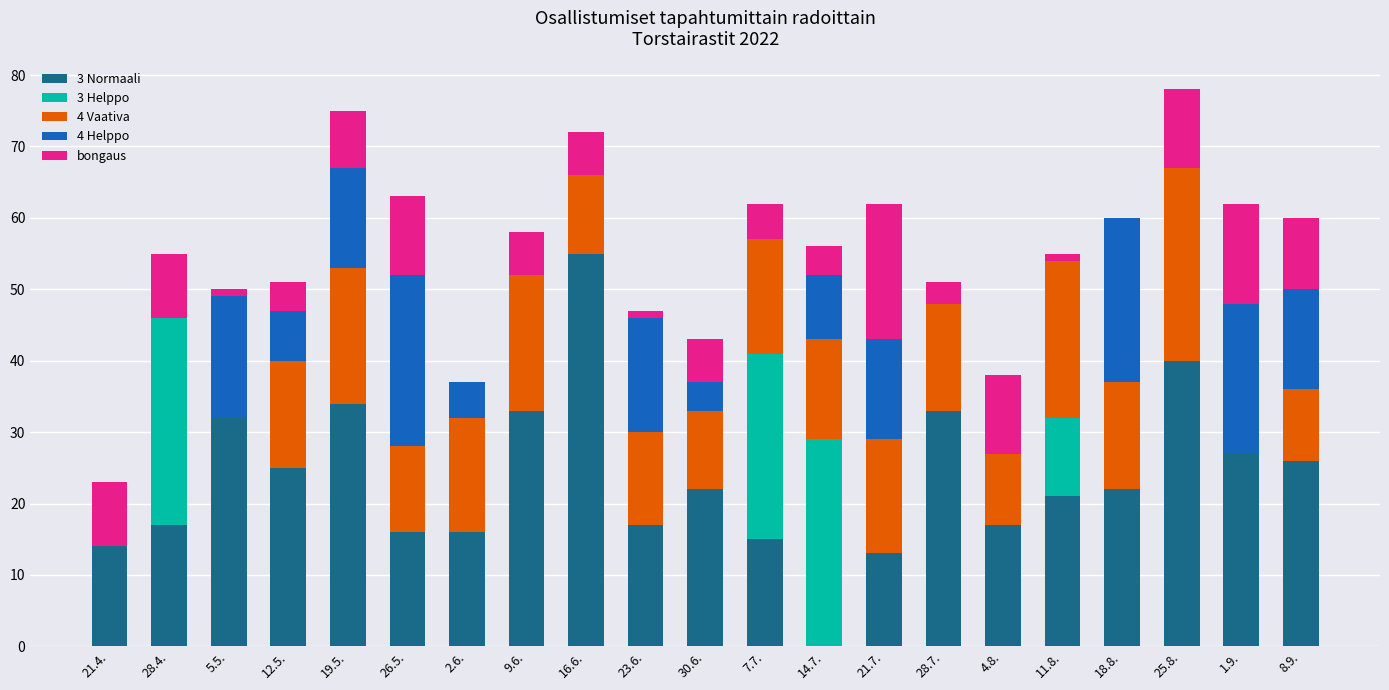

Are the bars horizontal?

No